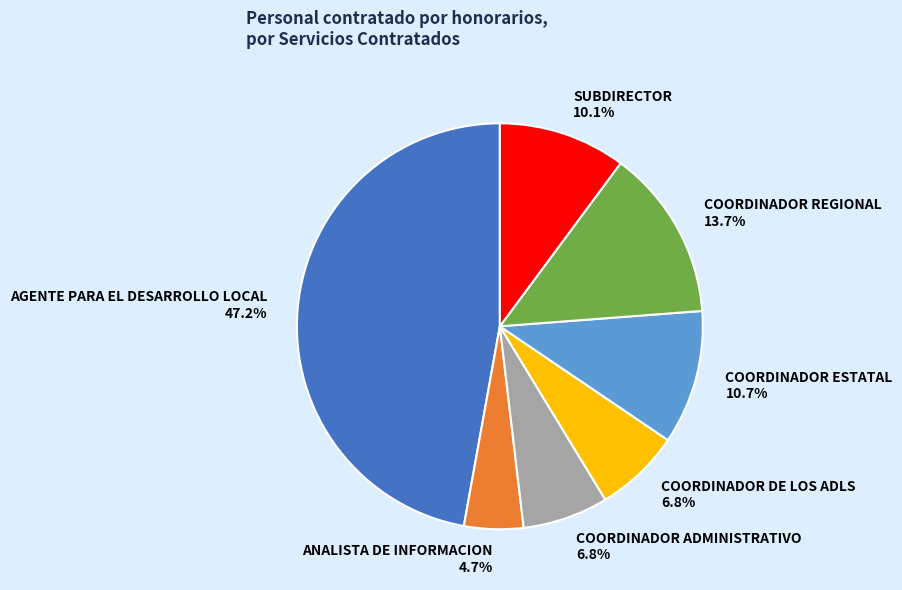

To the nearest percent, what is the average slice percentage?

14%